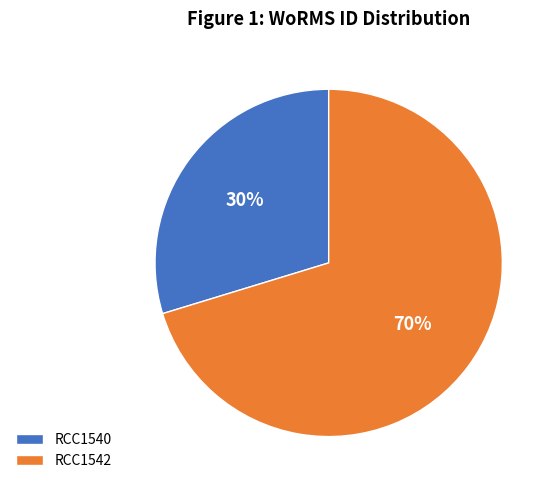

Combined, do RCC1540 and RCC1542 account for over 50%?

Yes